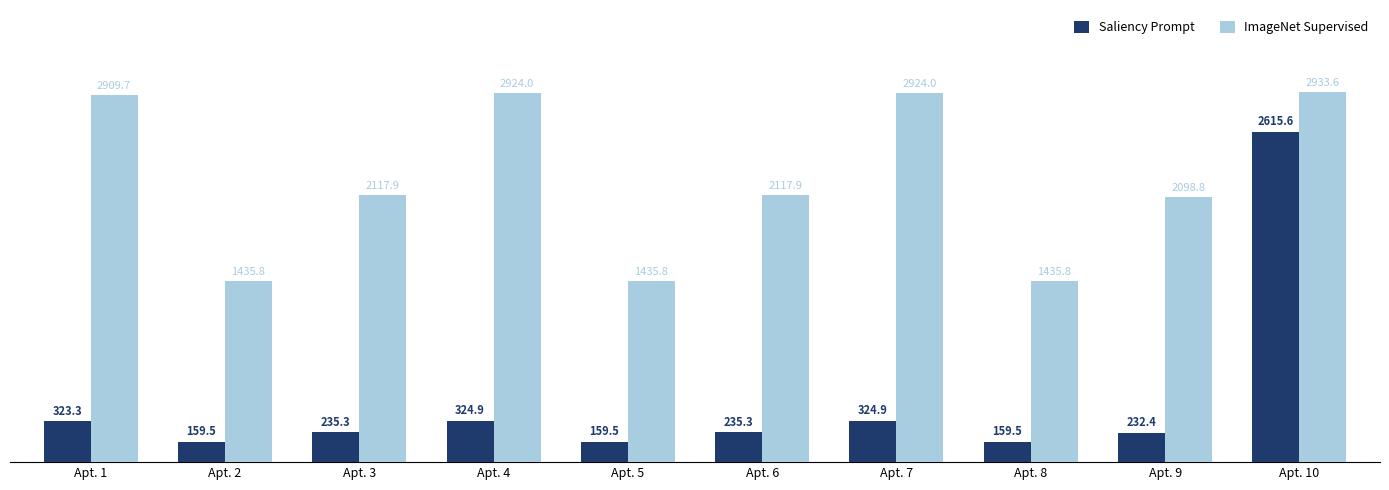

What is the total value across all series at Apt. 6?

2353.2